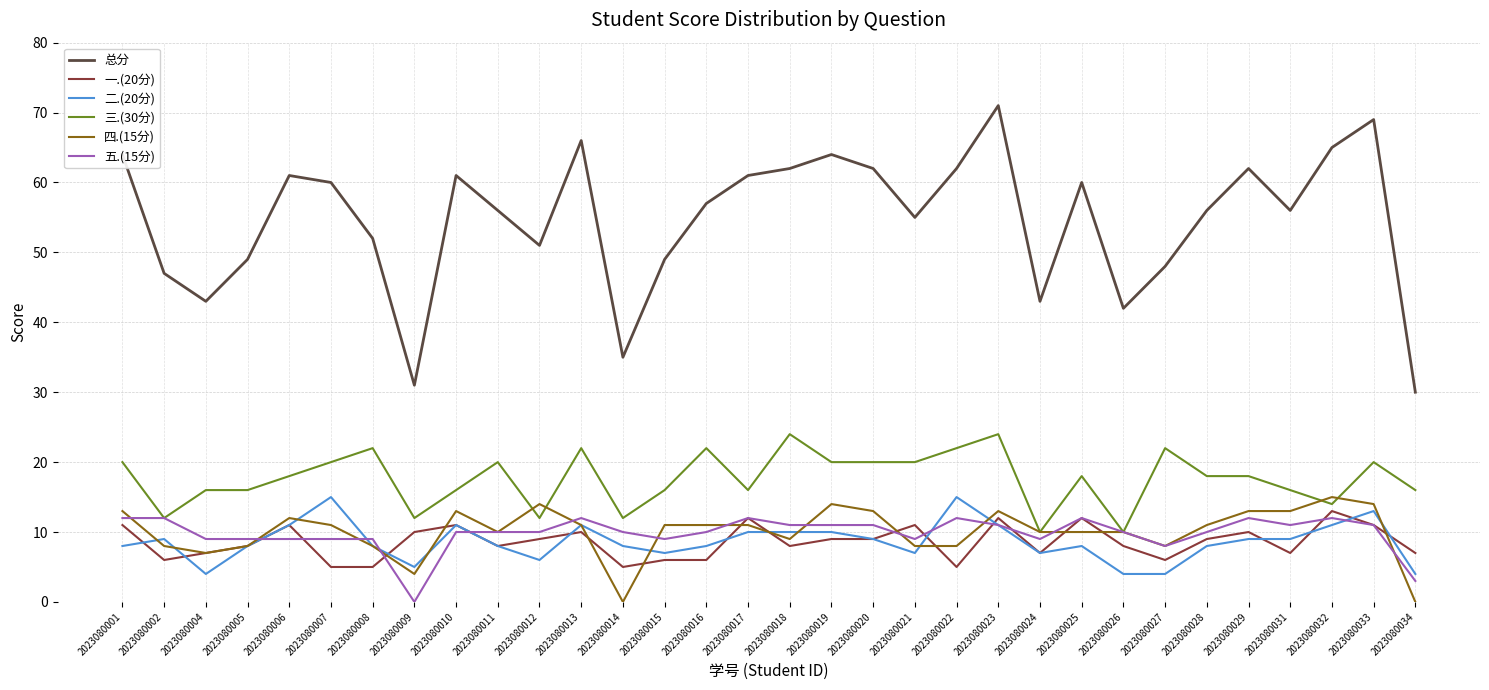

Where is the first local maximum for 一.(20分)?

2023080006